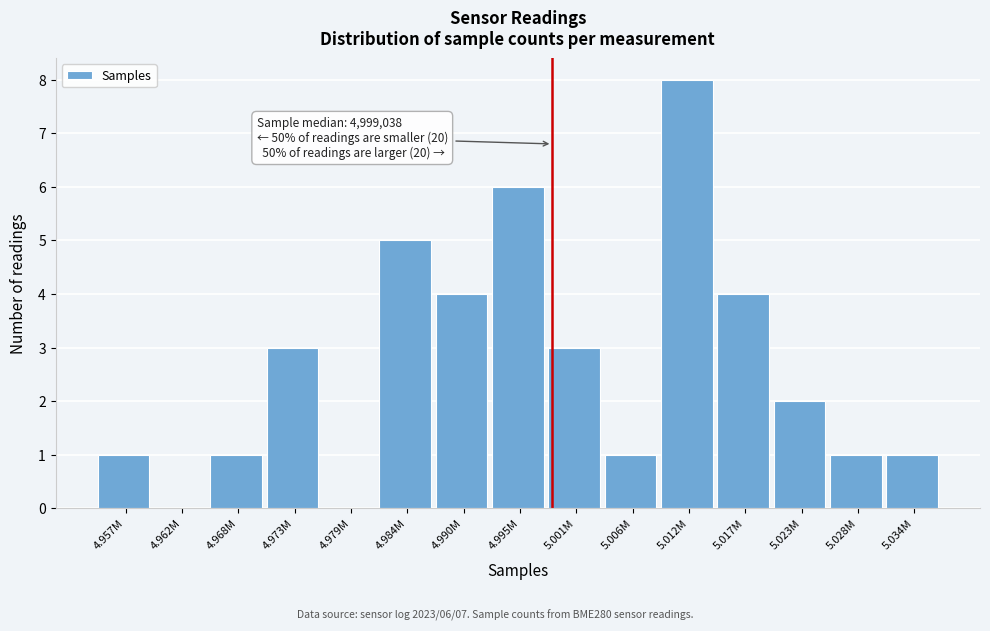

Reading left to right, list all the values displayed in this chart.

4.957M=1	4.962M=0	4.968M=1	4.973M=3	4.979M=0	4.984M=5	4.990M=4	4.995M=6	5.001M=3	5.006M=1	5.012M=8	5.017M=4	5.023M=2	5.028M=1	5.034M=1